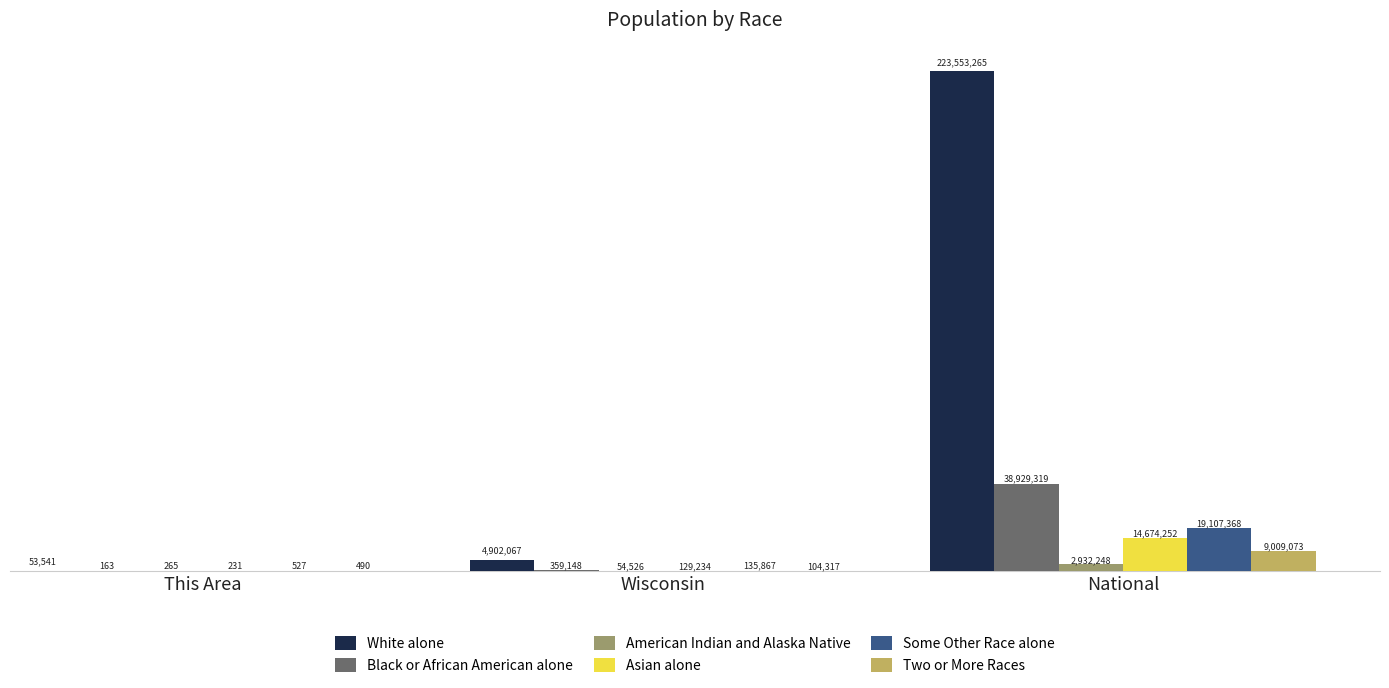

What are all the series names shown in the legend?

White alone, Black or African American alone, American Indian and Alaska Native, Asian alone, Some Other Race alone, Two or More Races